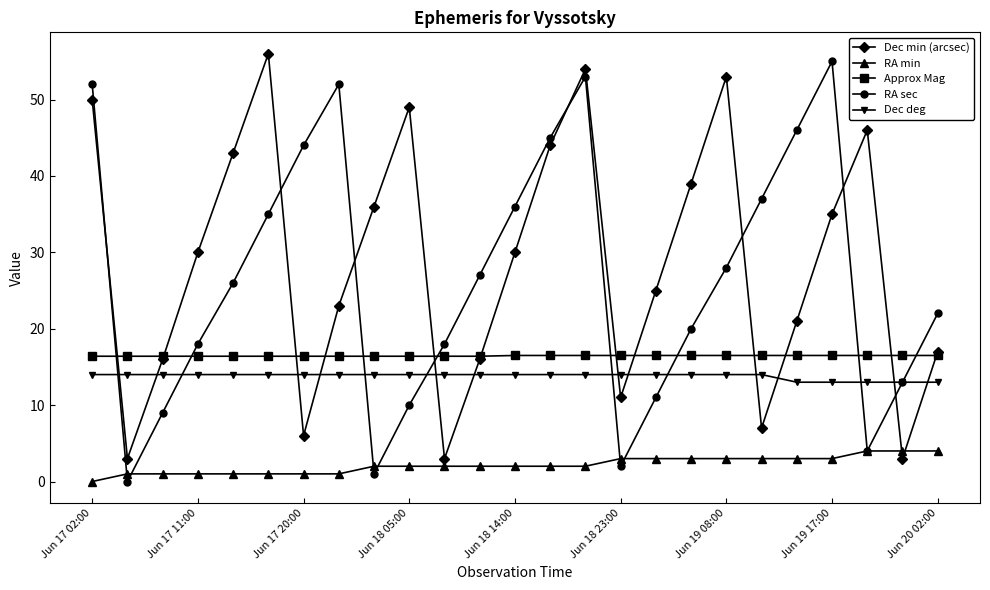

What is the value of the Approx Mag point at the 1st from the left?

16.4